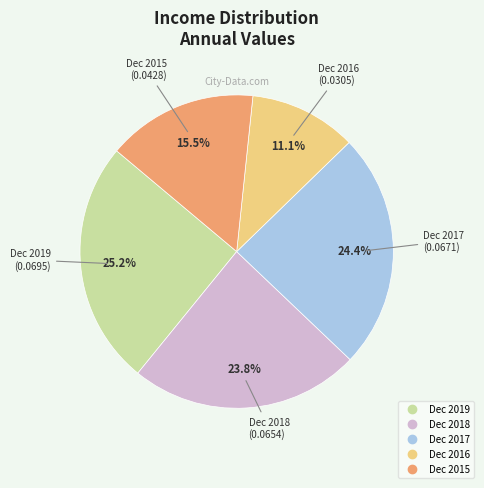

How many segments does this pie chart have?

5